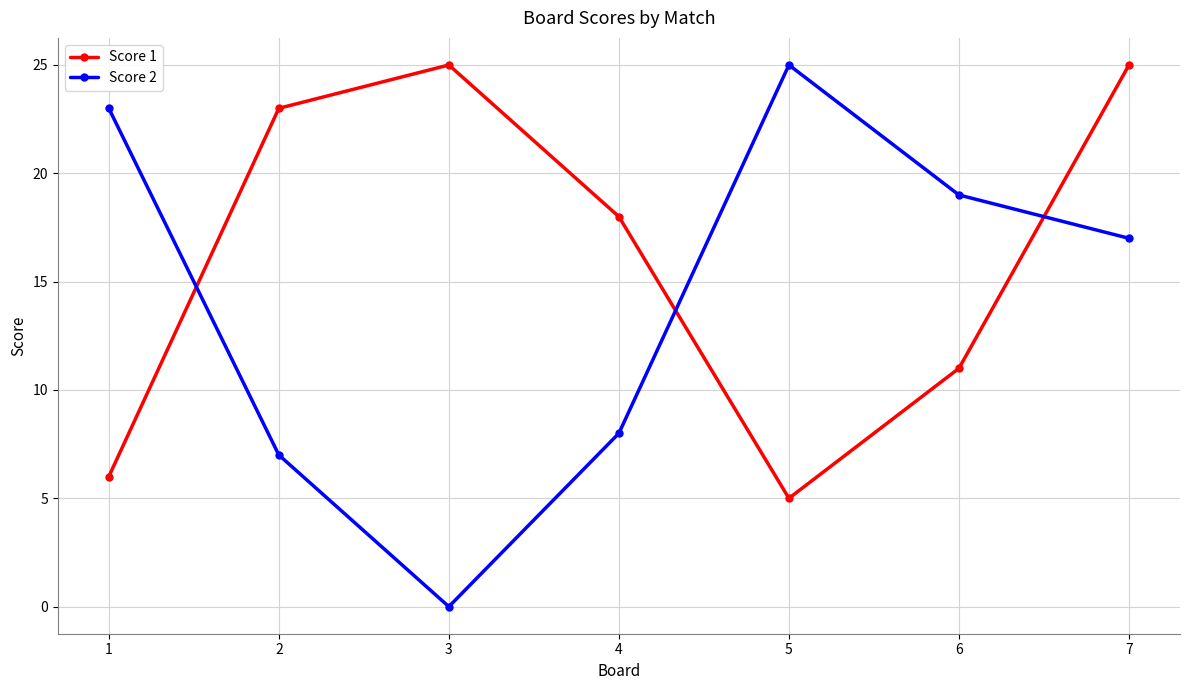

Which label corresponds to the smallest value in the chart?

3